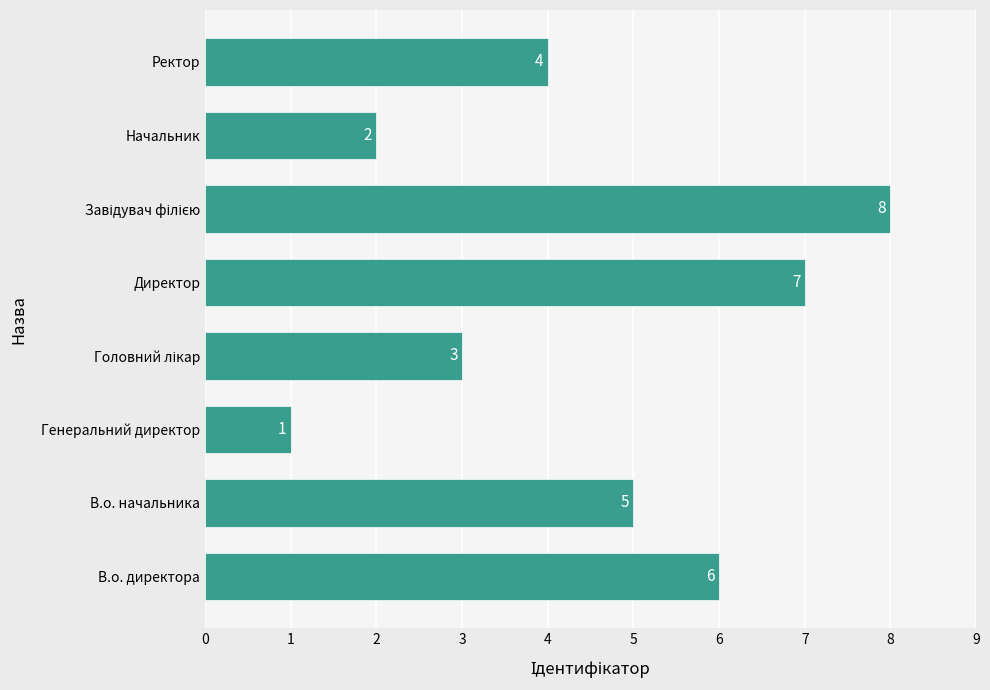

What value does the data have at Директор?

7